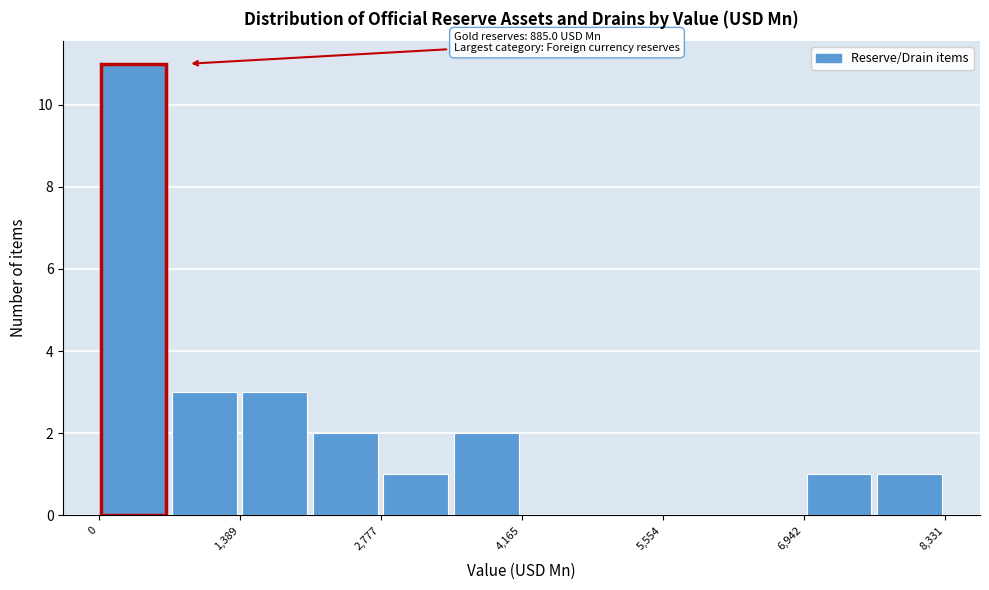

Read against the x-axis, roughly where is the centre of the tallest bar?

400